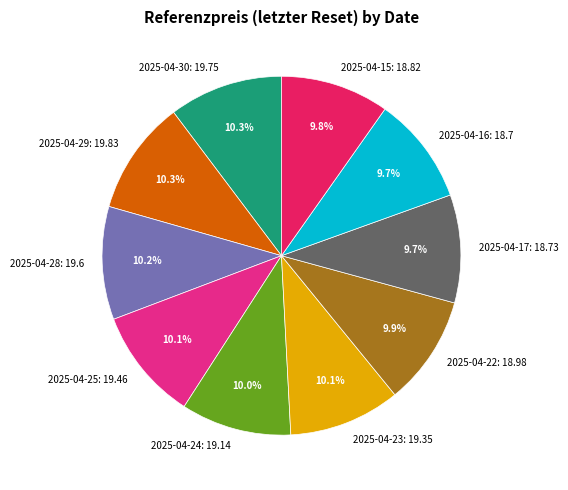

How many segments does this pie chart have?

10